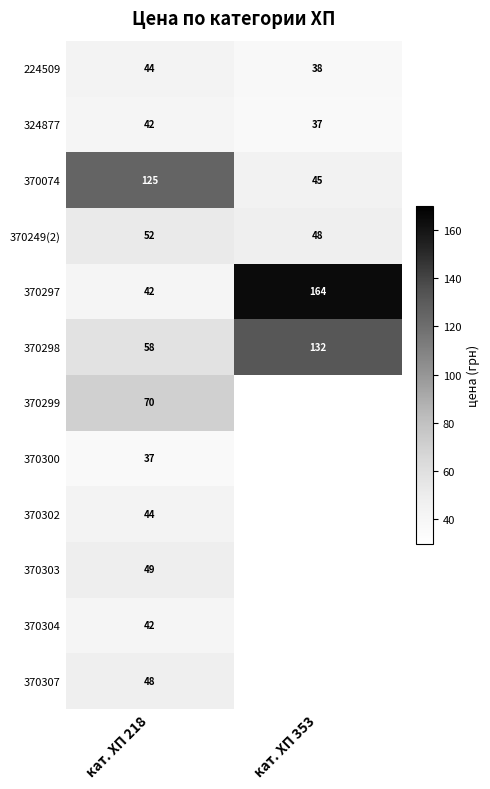

The value of 370303 at кат. ХП 218 is 34.0. True or false?

False